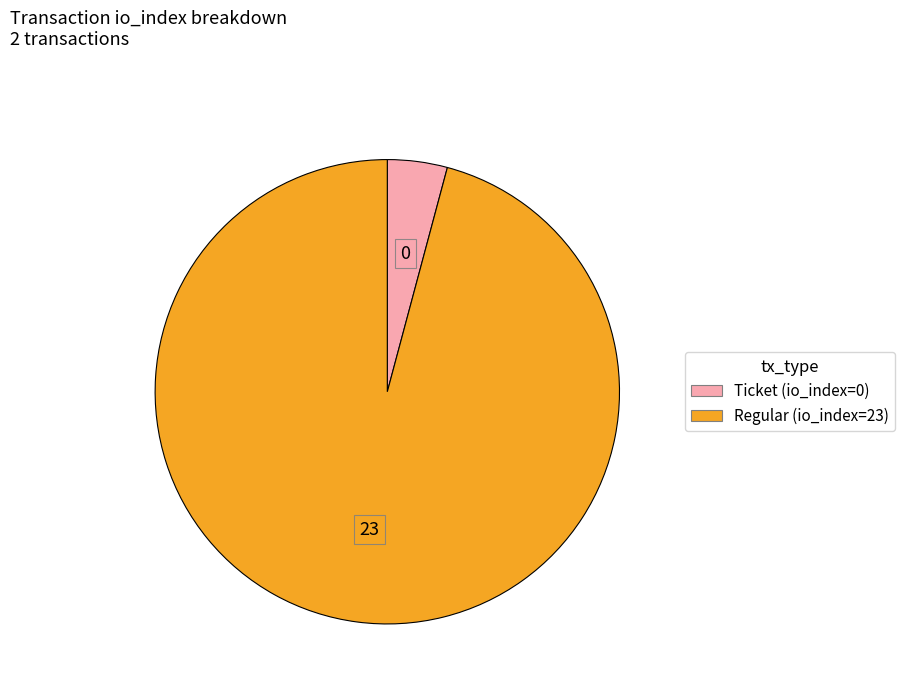

Which has a higher value, Regular (io_index=23) or Ticket (io_index=0)?

Regular (io_index=23)